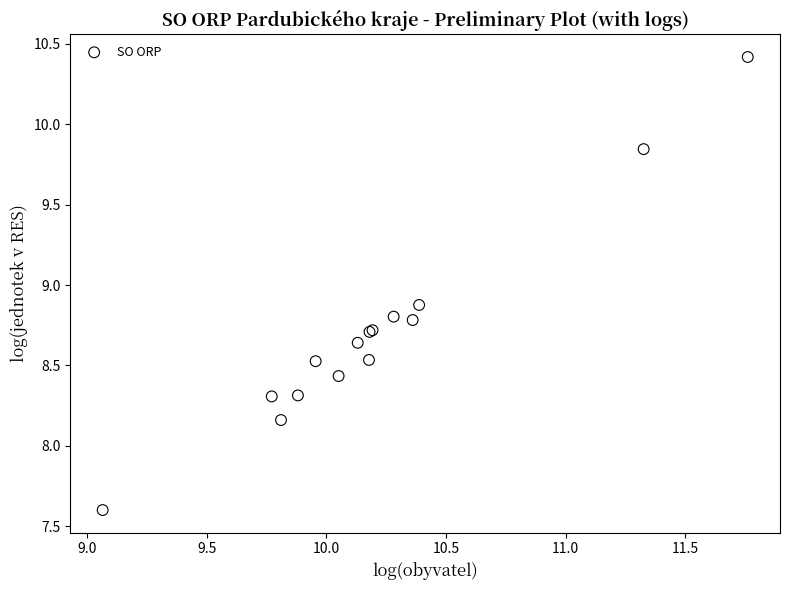

What Y value in the scatter plot is closest to 9?

8.9